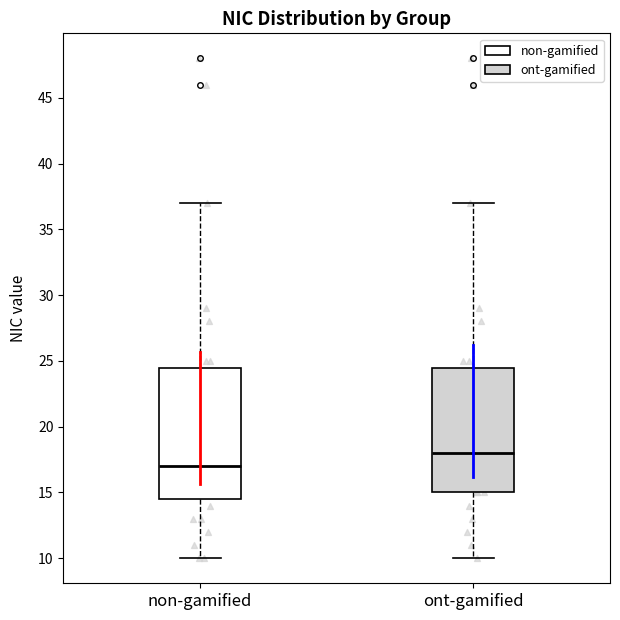

Reading left to right, transcribe this box plot: for each box, give where its median line is, the range the box spans, and where its two whiskers end, as read against the y-axis. The values are not printed on the chart, so give them approximately, as read against the axis.

non-gamified: median 17.0, box 14.5 to 24.5, whiskers 10.0 to 37.0
ont-gamified: median 18.0, box 15.0 to 24.5, whiskers 10.0 to 37.0